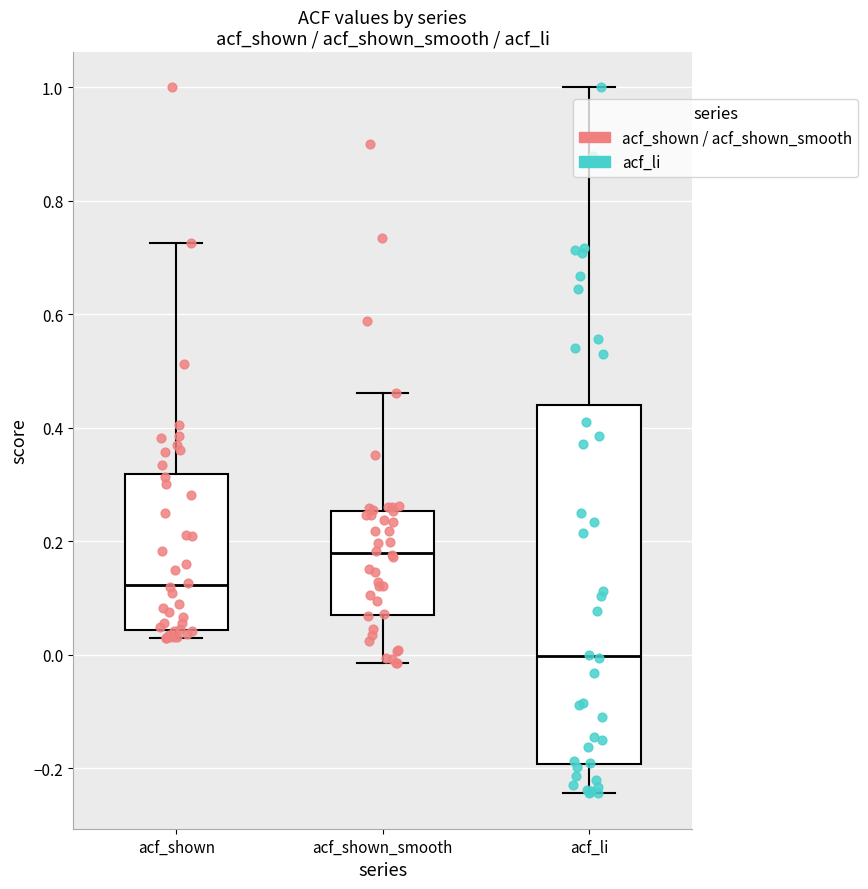

Where is the lower edge of the box for acf_shown on the y-axis? The values are not printed on the chart, so give them approximately, as read against the axis.

0.04